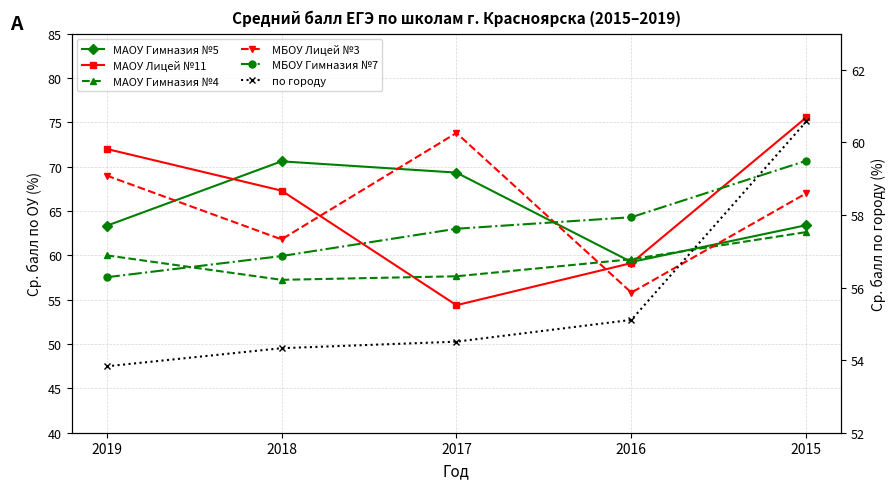

Does the chart display data point markers on the line(s)?

Yes